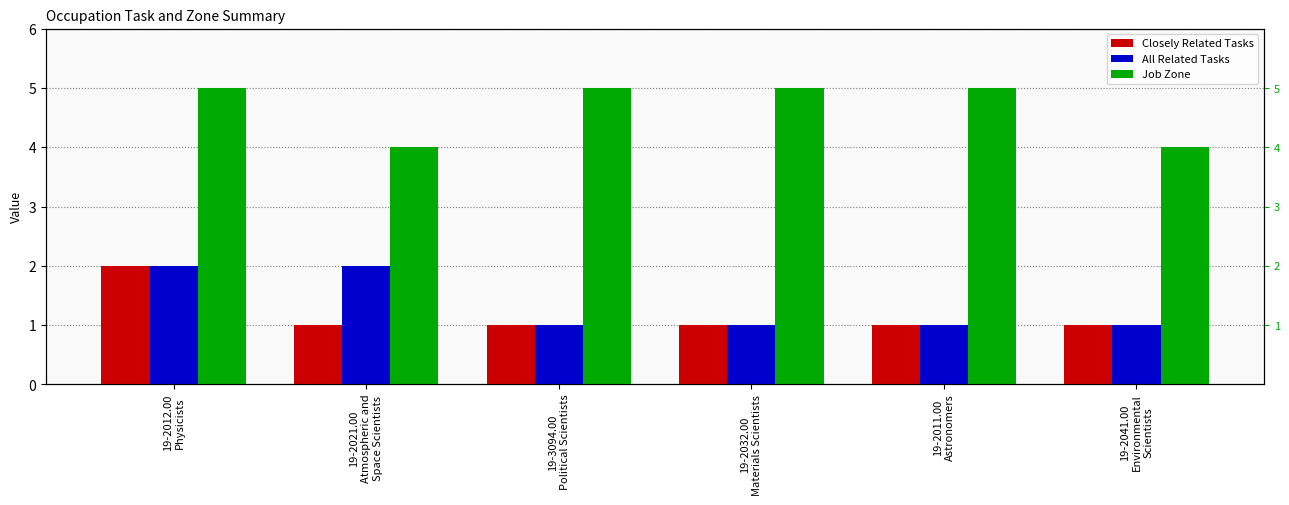

Is the value of Closely Related Tasks at 19-2032.00
Materials Scientists greater than the value of All Related Tasks at 19-2032.00
Materials Scientists?

No